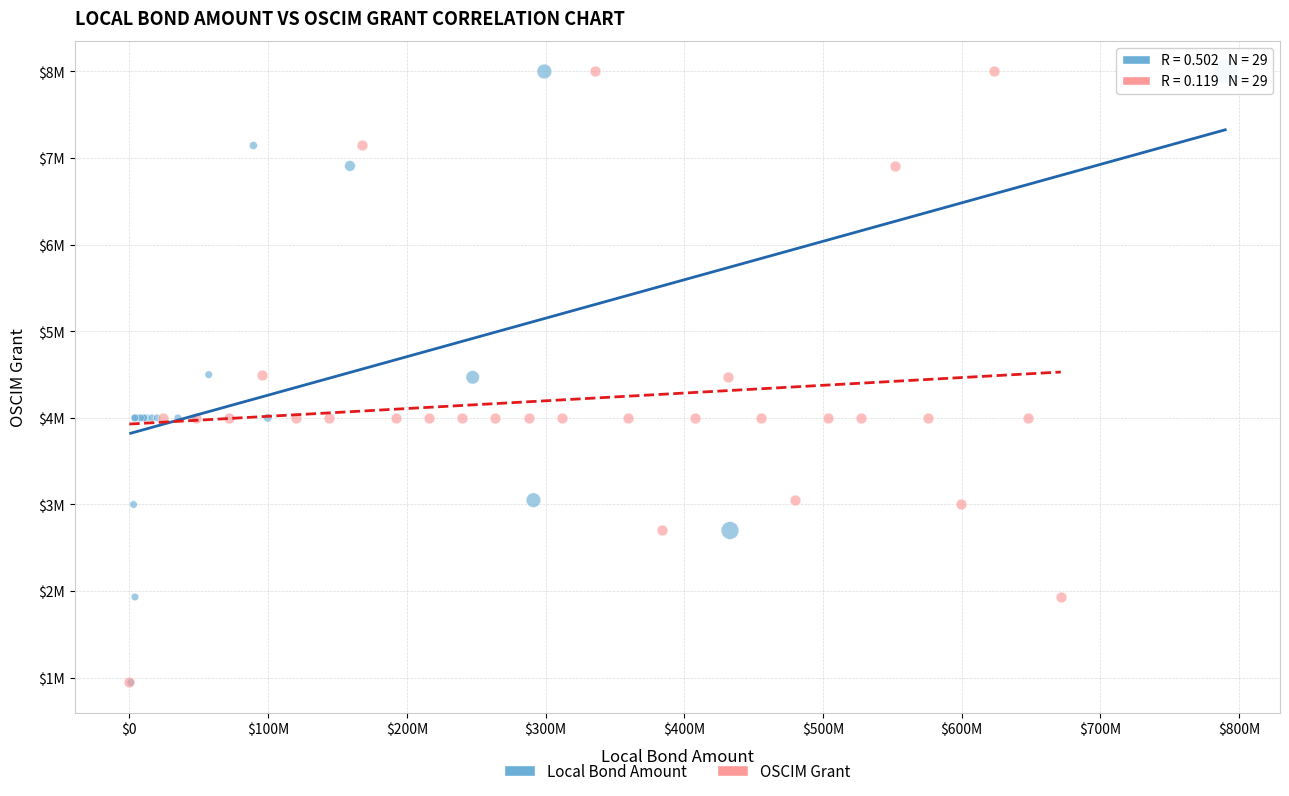

What are all the series names shown in the legend?

Local Bond Amount, OSCIM Grant